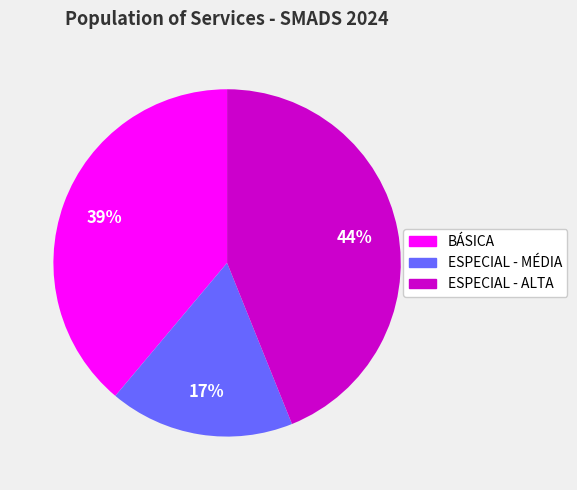

Count the number of slices in the pie.

3